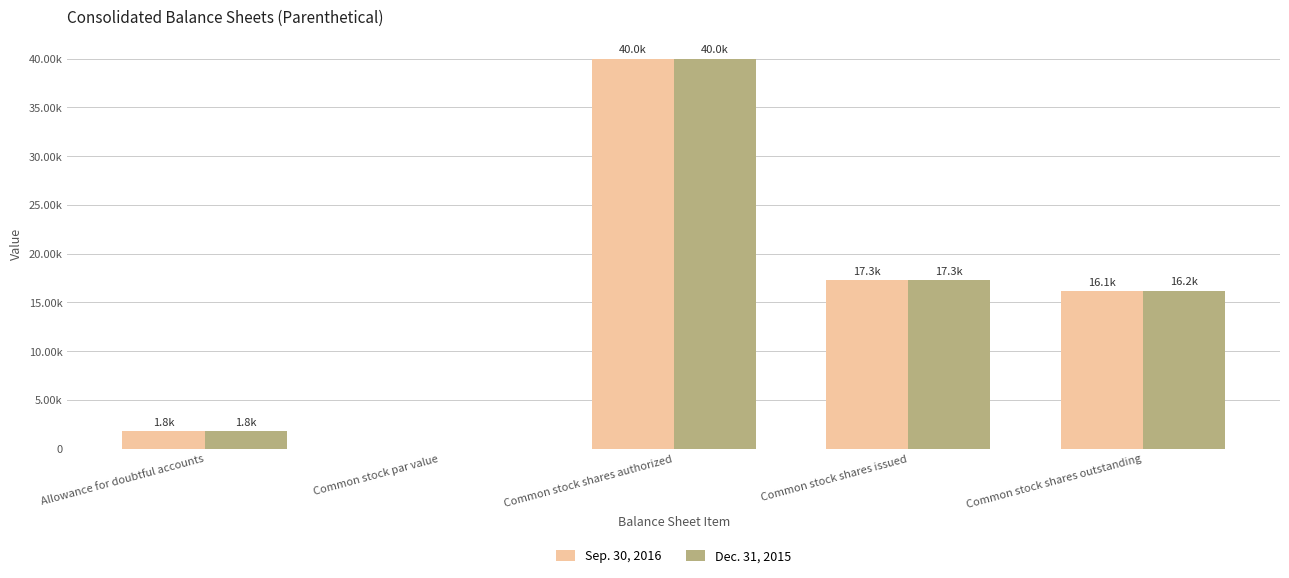

List the series in order of their peak value, lowest first.

Sep. 30, 2016, Dec. 31, 2015